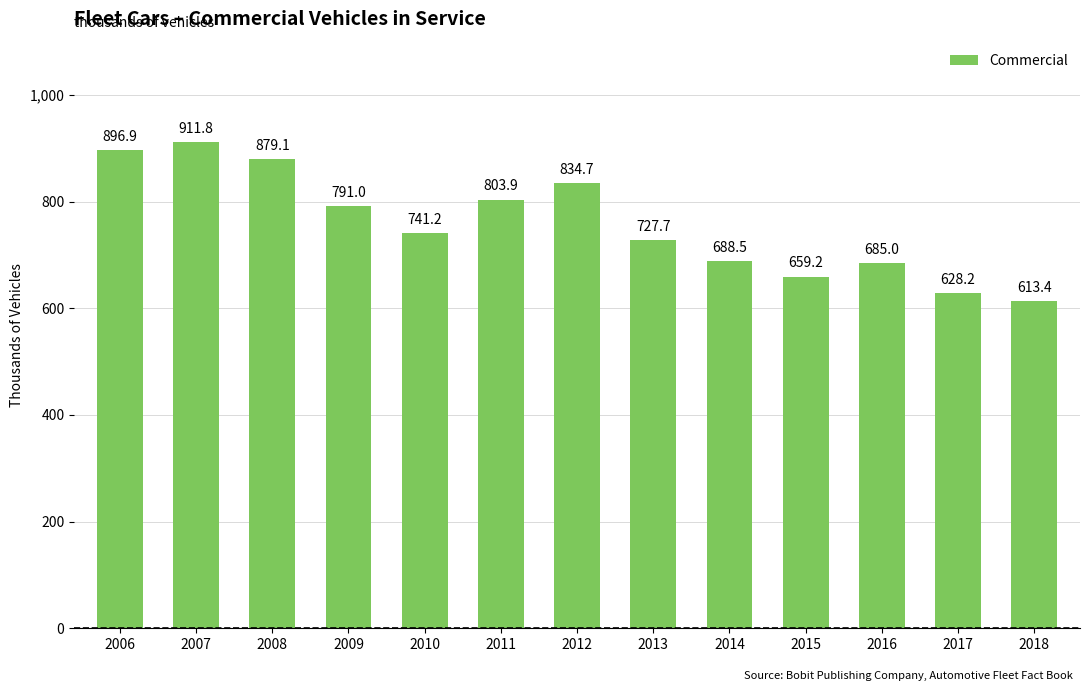

Rank the categories by value from lowest to highest.

2018, 2017, 2015, 2016, 2014, 2013, 2010, 2009, 2011, 2012, 2008, 2006, 2007